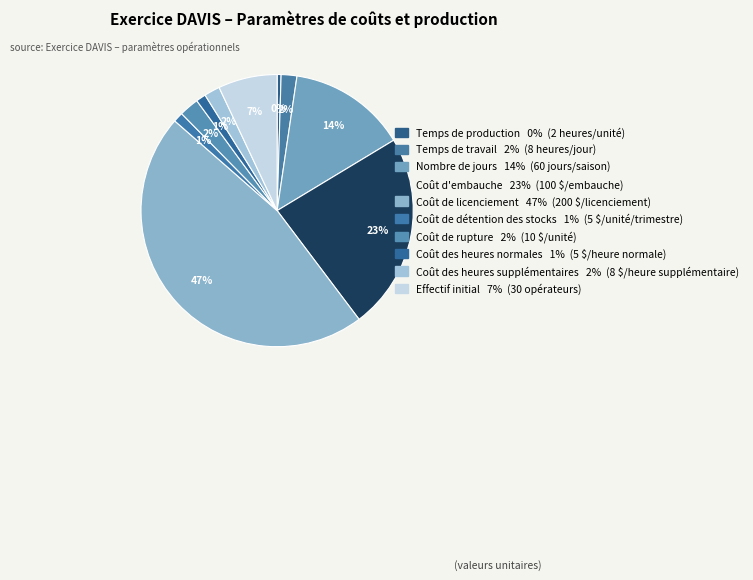

To the nearest percent, what is the combined percentage of Coût des heures normales and Coût de rupture?

4%